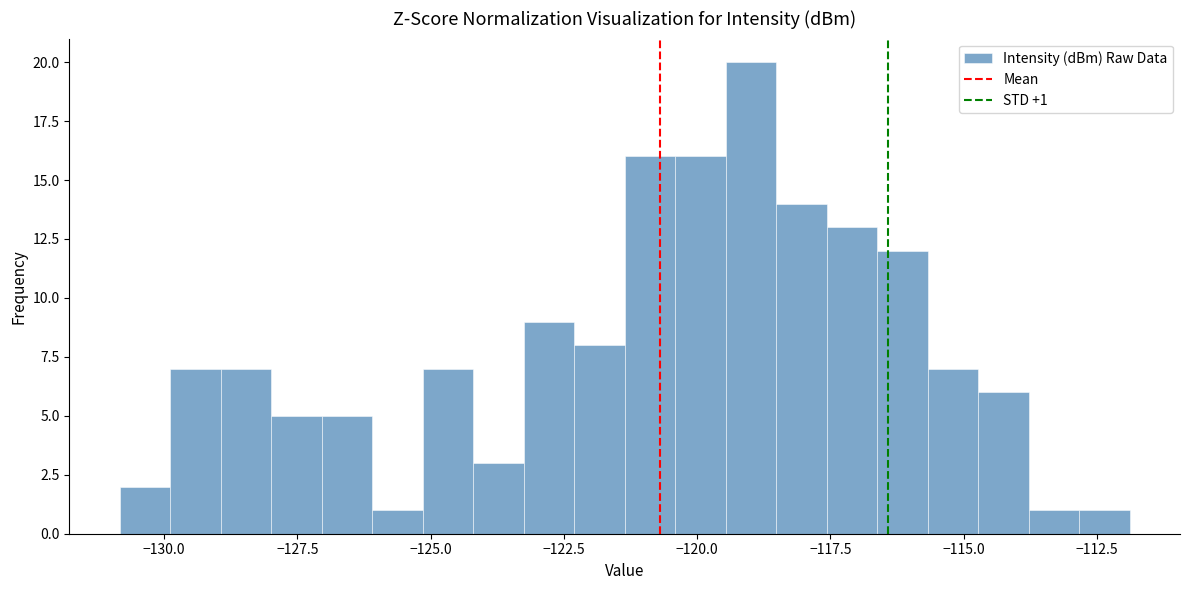

Around what value on the x-axis is the tallest bar? Give the approximate position of its centre, as read against the axis.

-119.0